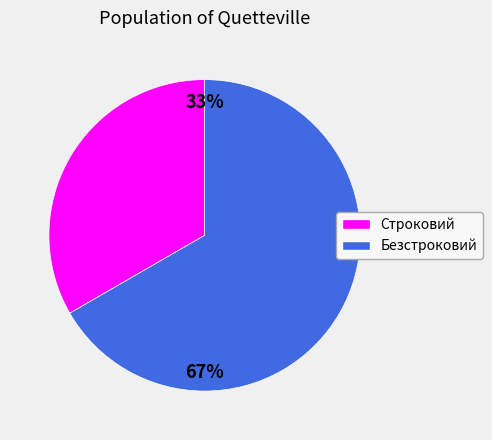

Is it true that Строковий is 44% of the pie?

False